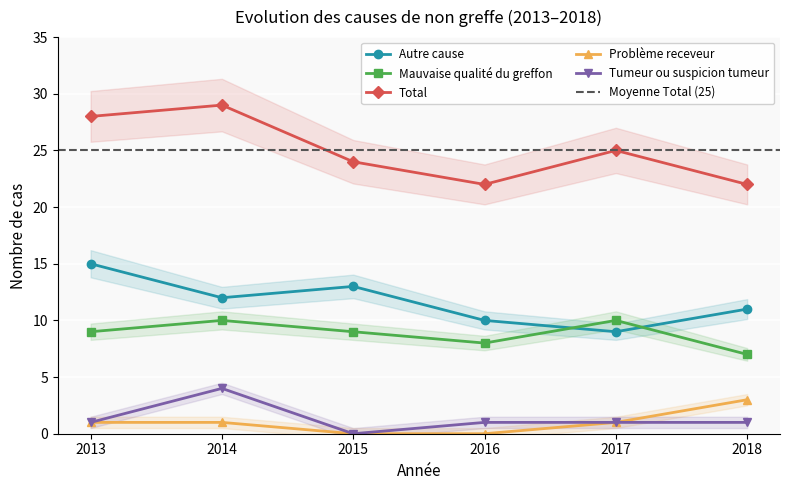

True or false: Autre cause has a value of 11 at 2018.

True